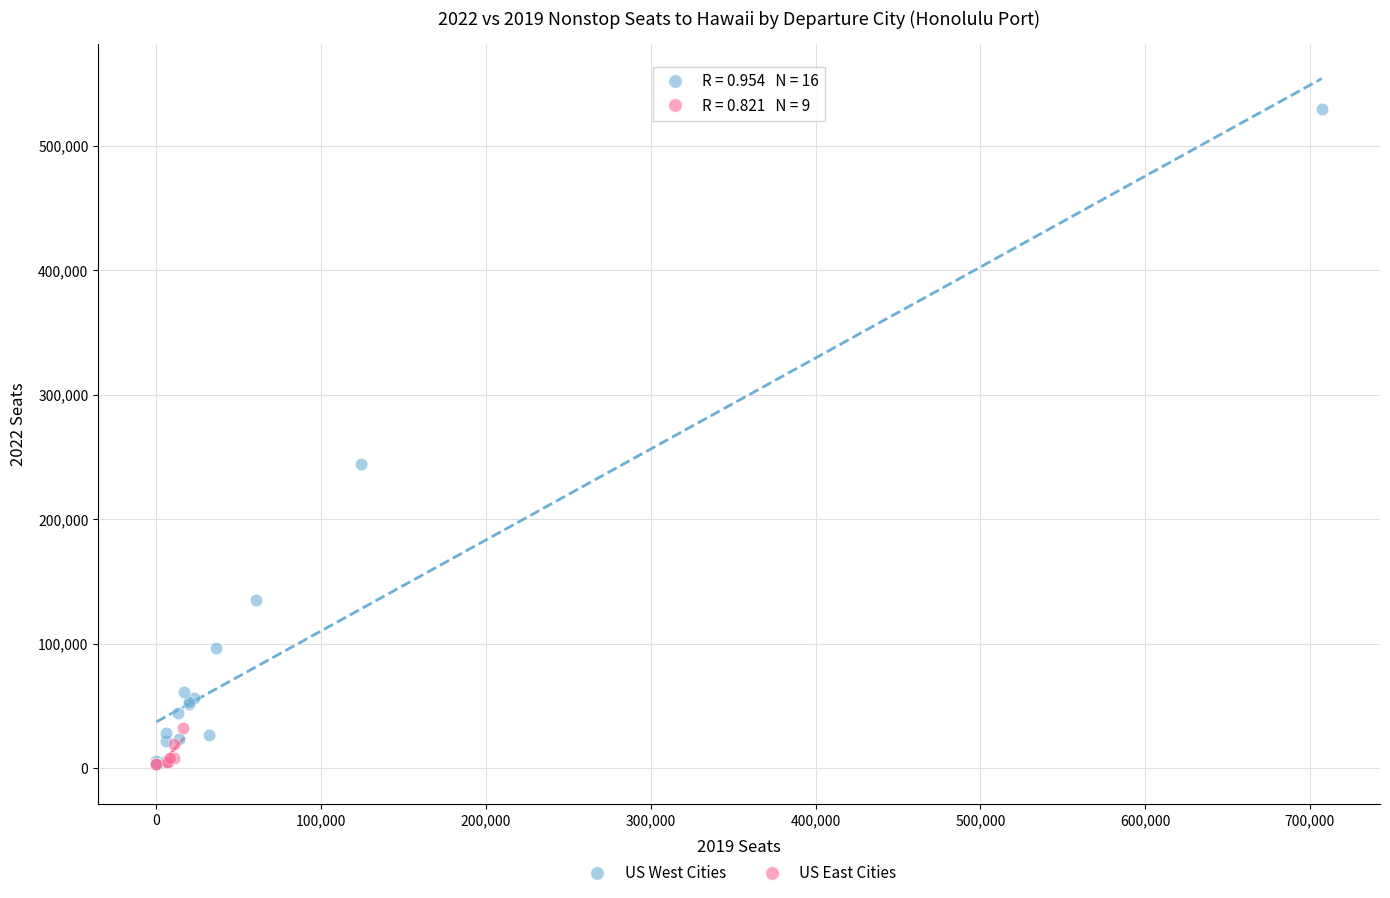

Which series has the widest spread of Y values?

US West Cities